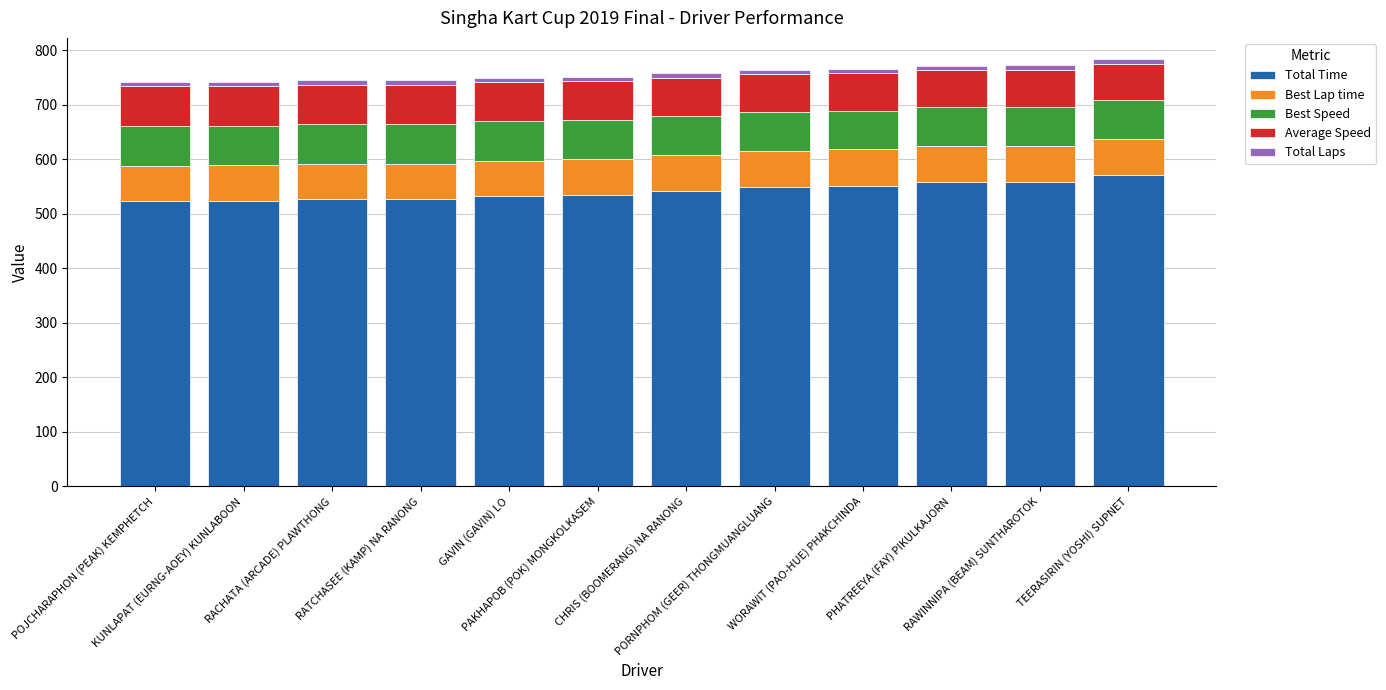

What is the sum of all Total Time values?

6497.8